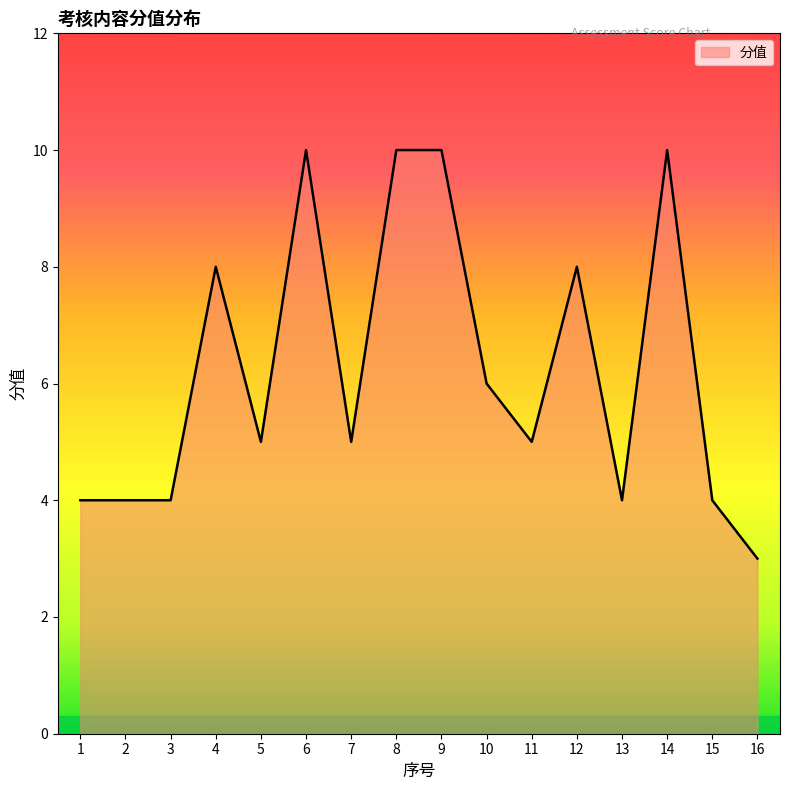

What is the difference between the maximum and minimum values?

7